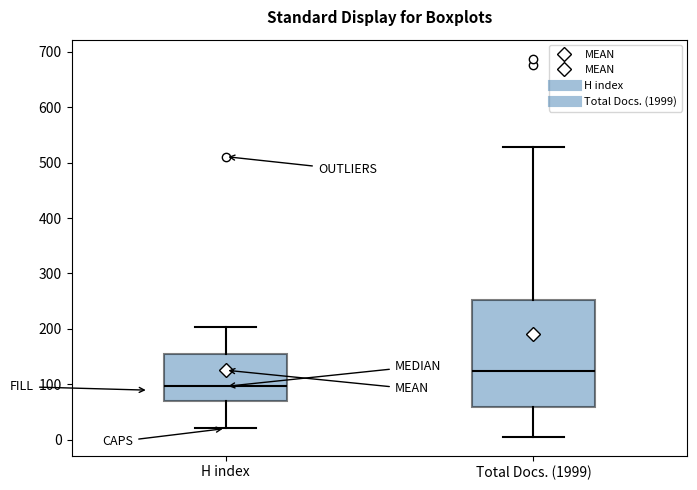

Reading left to right, read every box against the y-axis: the position of its median line, the range the box covers, and the ends of its whiskers. The values are not printed on the chart, so give them approximately, as read against the axis.

H index: median 100, box 70 to 160, whiskers 20 to 200
Total Docs. (1999): median 120, box 60 to 250, whiskers 10 to 530